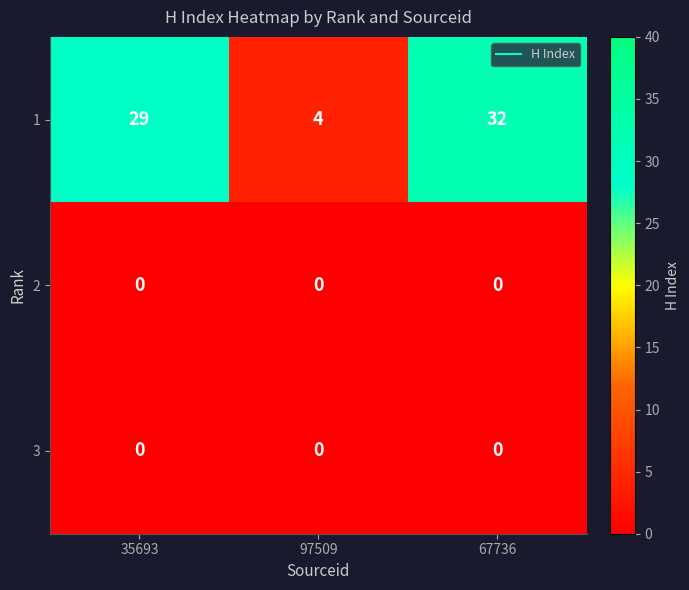

What is the total value across all series at 97509?

4